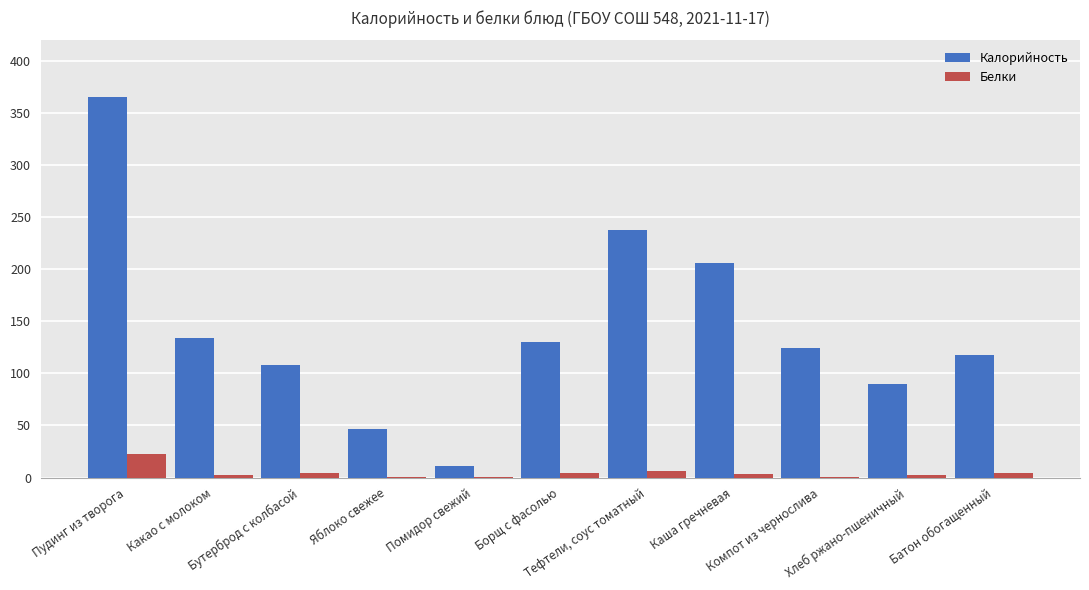

Which series has the largest total across all categories?

Калорийность